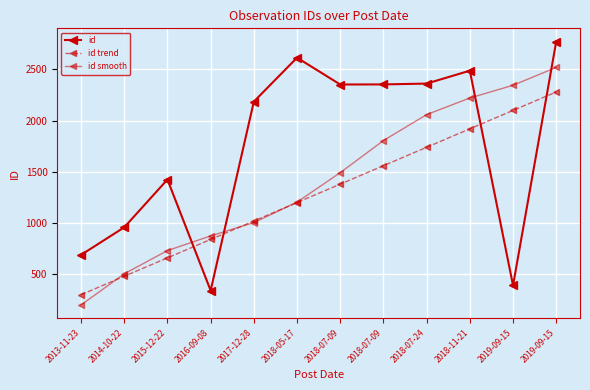

What is the difference between the highest and lowest values at 2016-09-08?

533.1